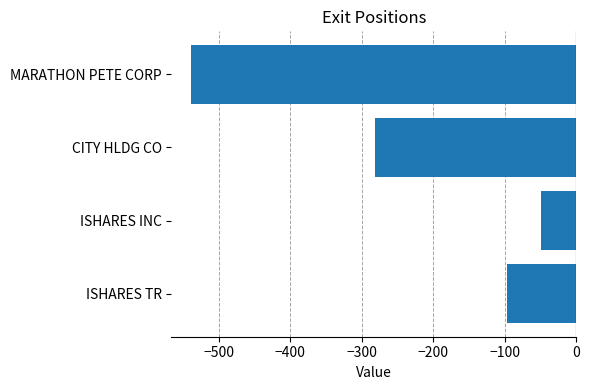

What is the change in value from ISHARES TR to CITY HLDG CO?

-184